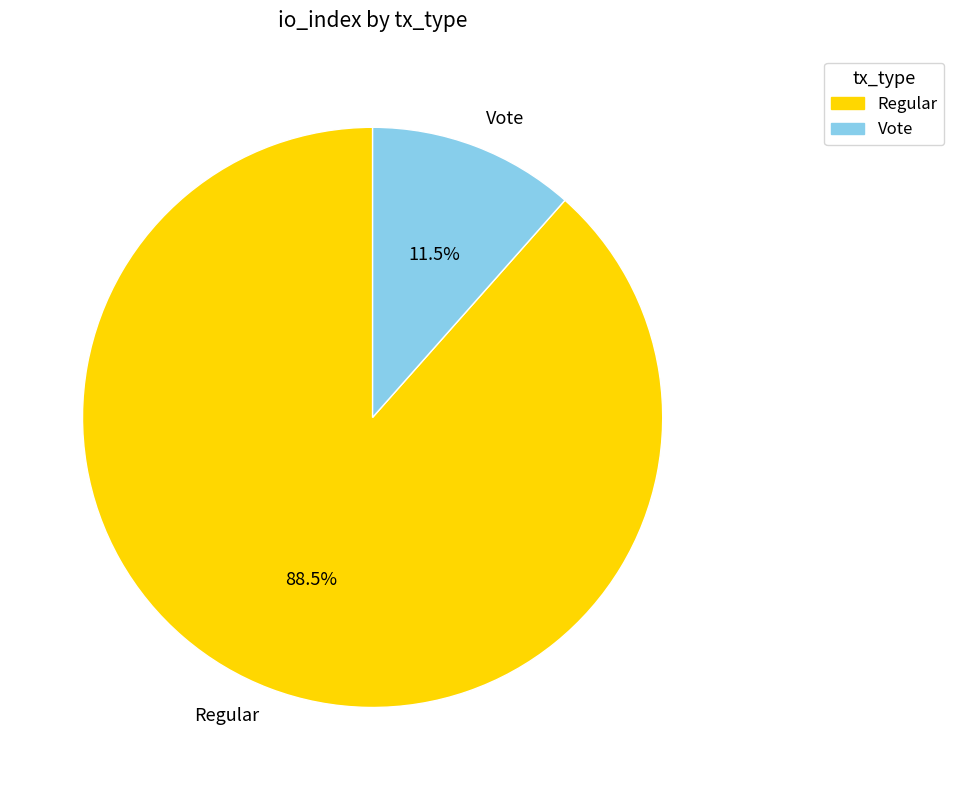

Which slice represents more than half of the pie?

Regular